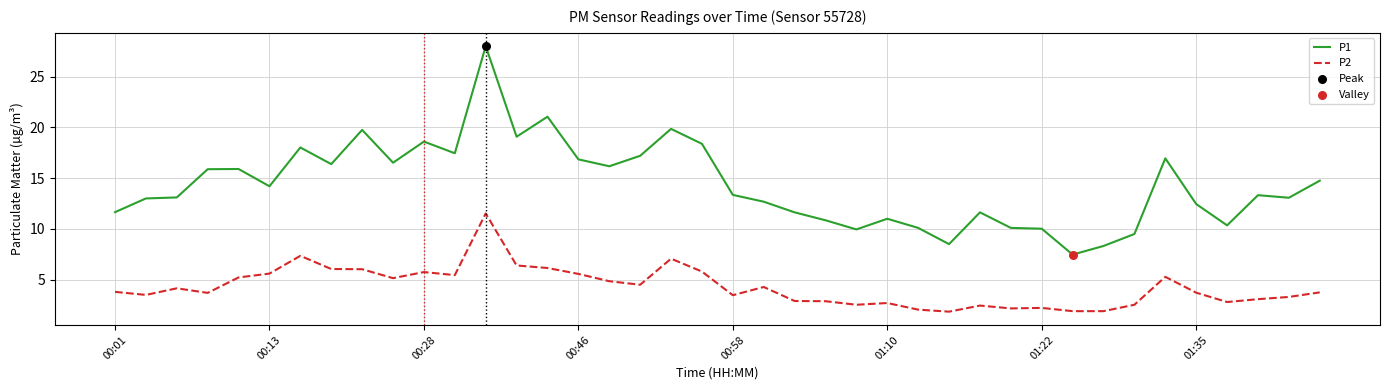

Which series has the largest total across all categories?

P1